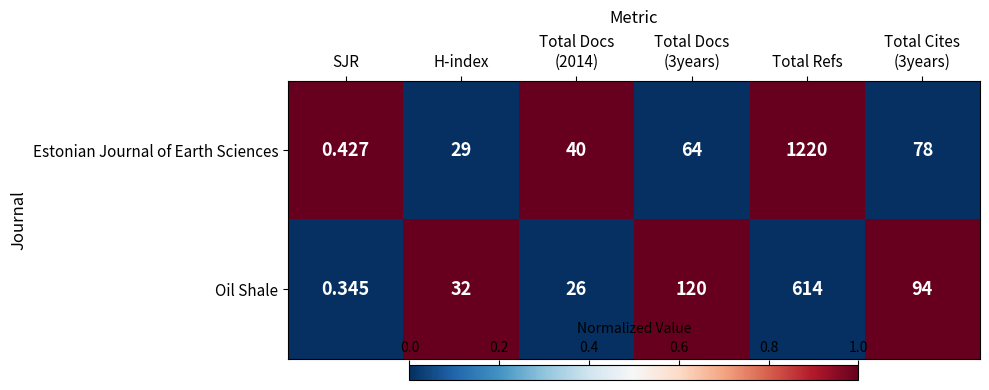

Between SJR and Total Docs
(3years), which series saw the biggest shift?

Oil Shale